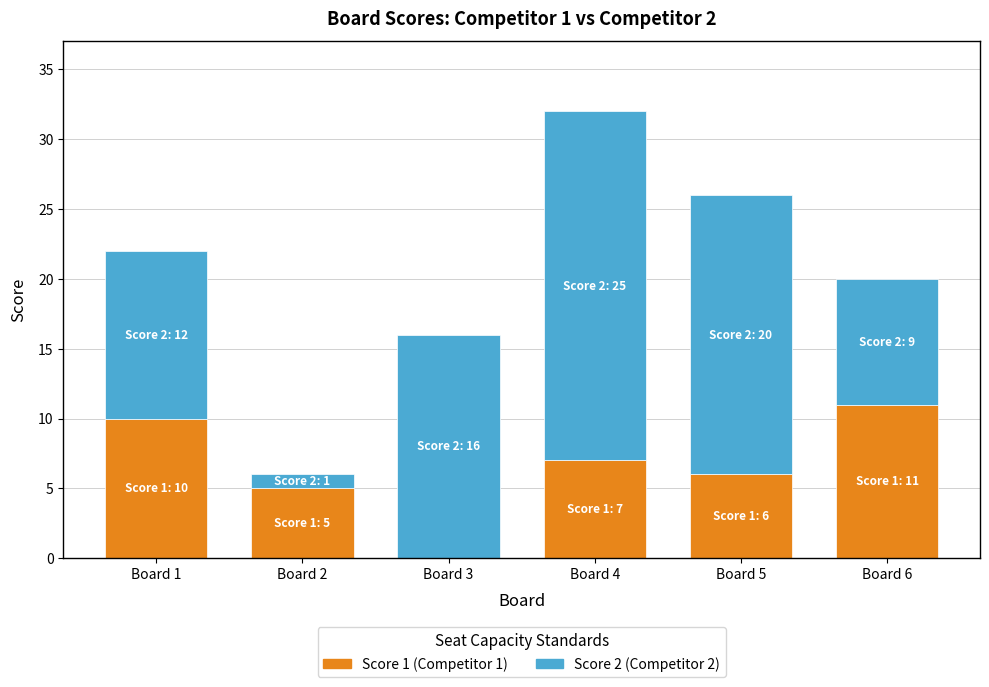

At which category is the sum across all series the highest?

Board 4